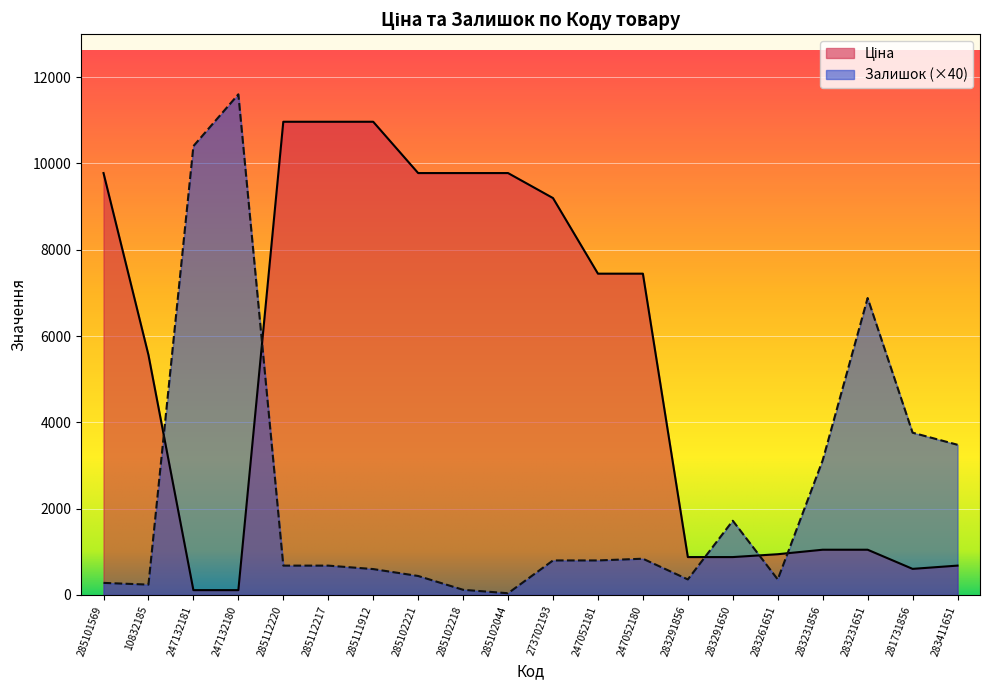

True or false: Залишок has a value of 313.6 at 10832185.

False